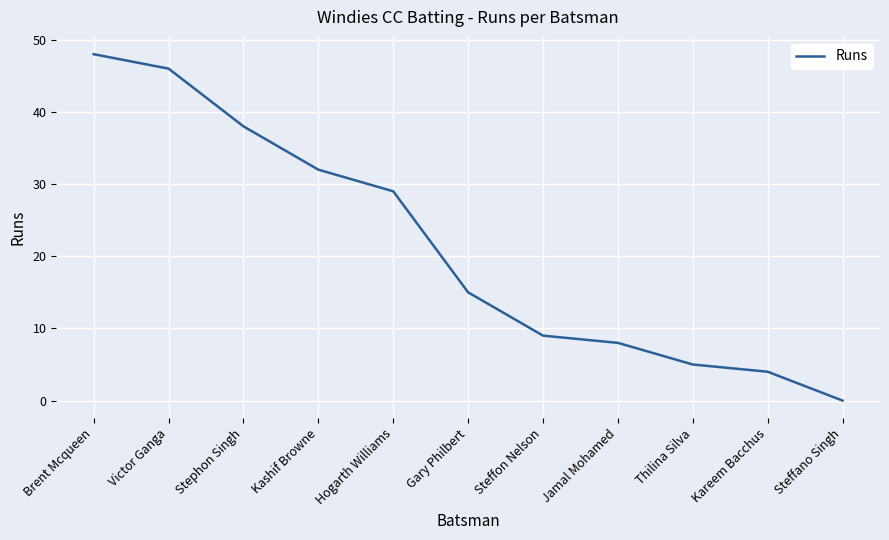

What position from the left is Jamal Mohamed?

8